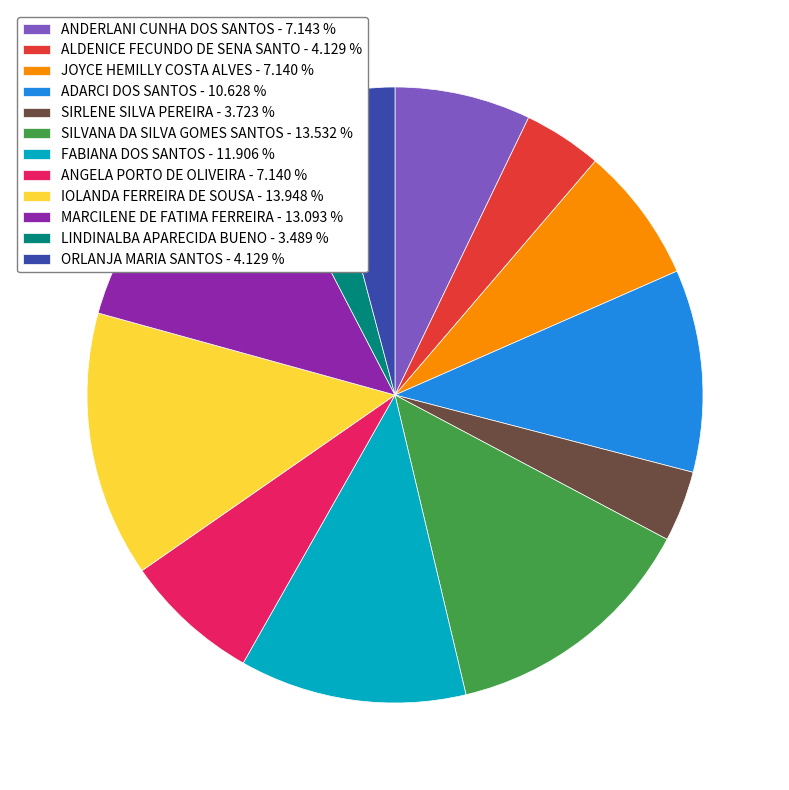

Which has a higher value, FABIANA DOS SANTOS - 11.906 % or SIRLENE SILVA PEREIRA - 3.723 %?

FABIANA DOS SANTOS - 11.906 %